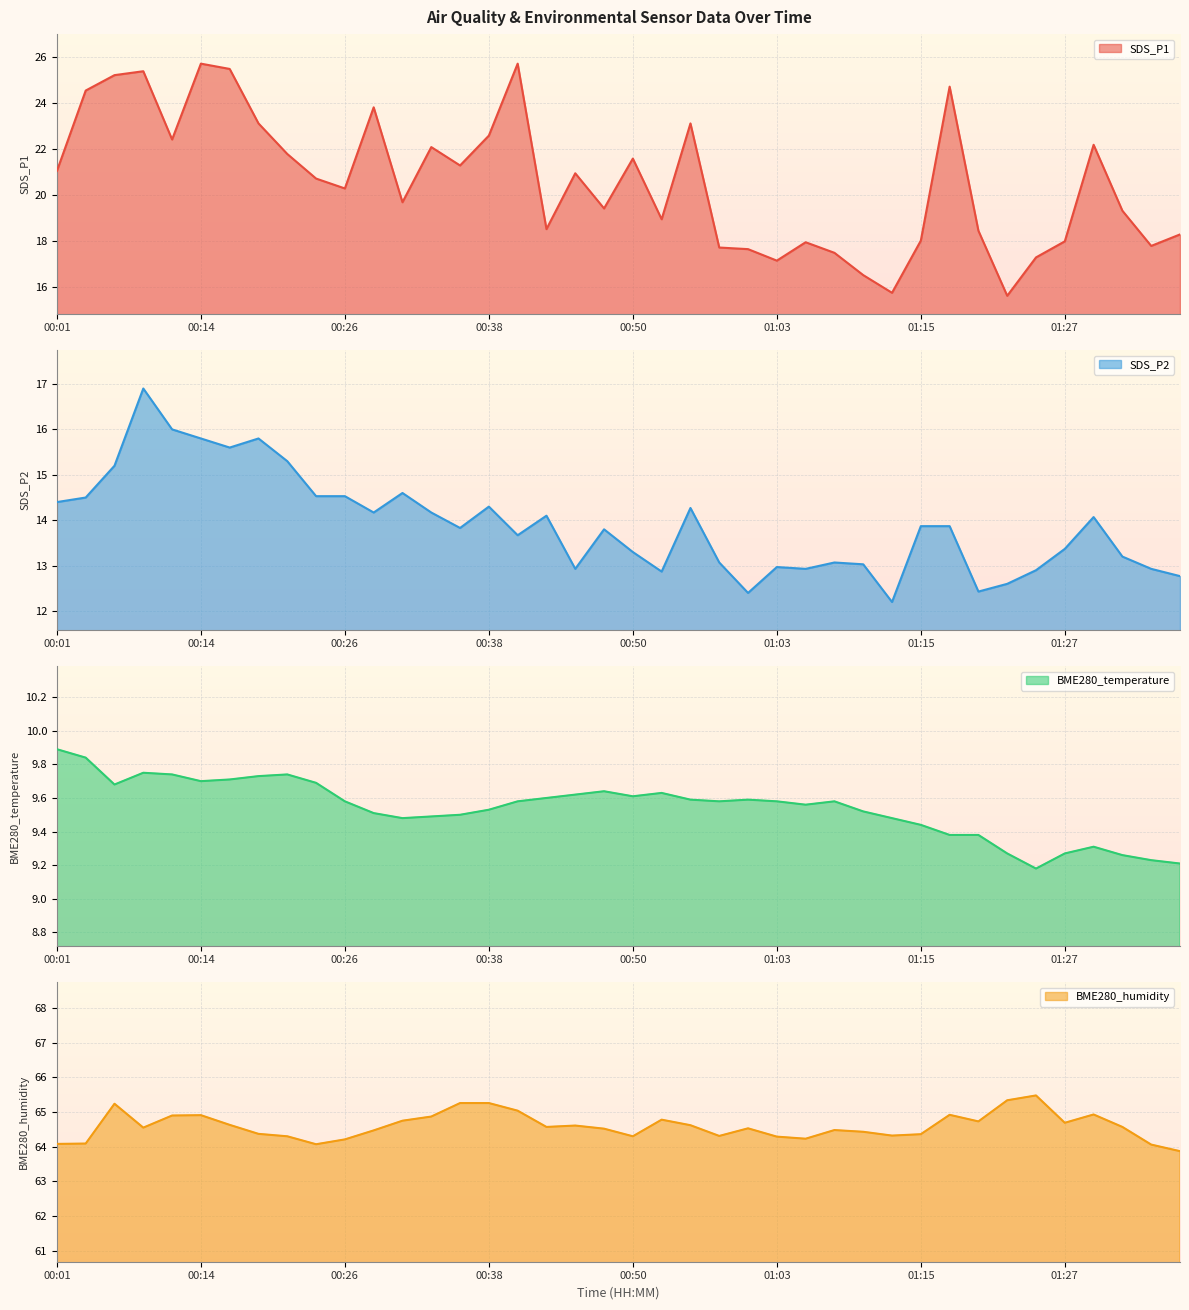

Rank the series by their maximum value, from lowest to highest.

BME280_temperature, SDS_P2, SDS_P1, BME280_humidity